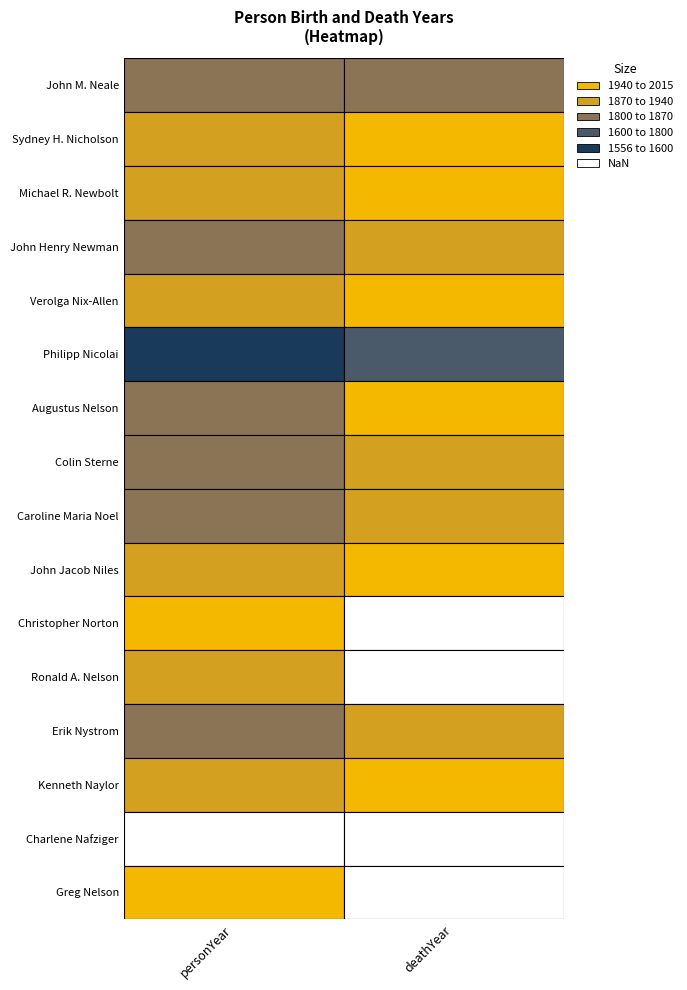

True or false: Augustus Nelson has a value of 1863 at 0.

True